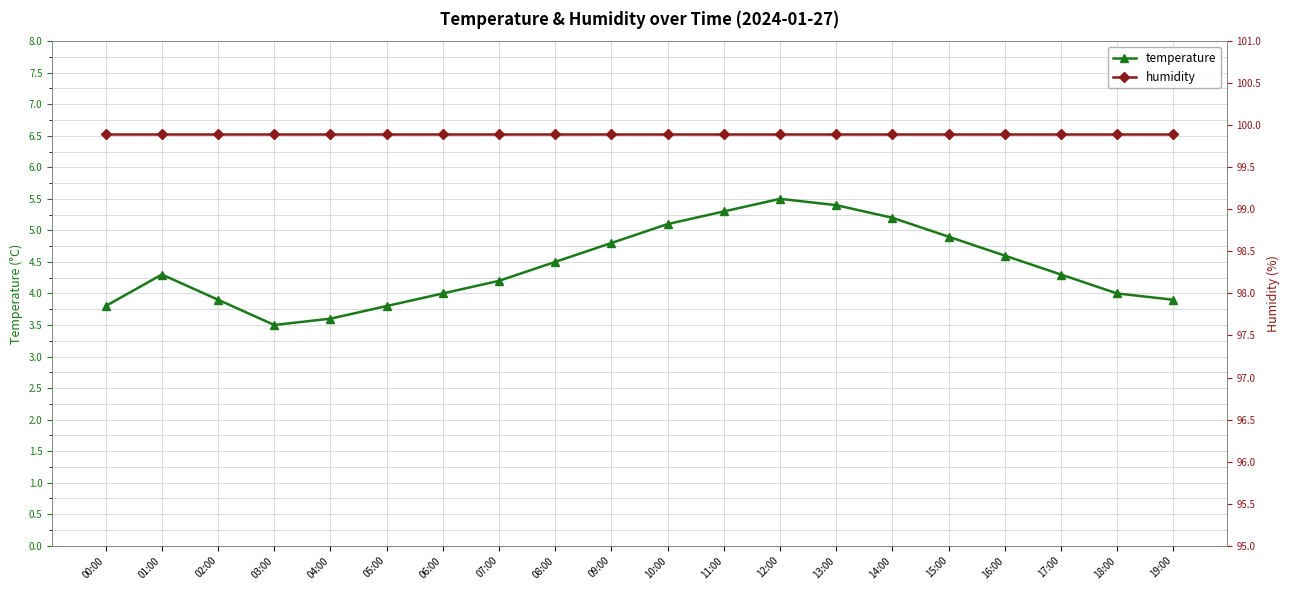

What are all the series names shown in the legend?

temperature, humidity